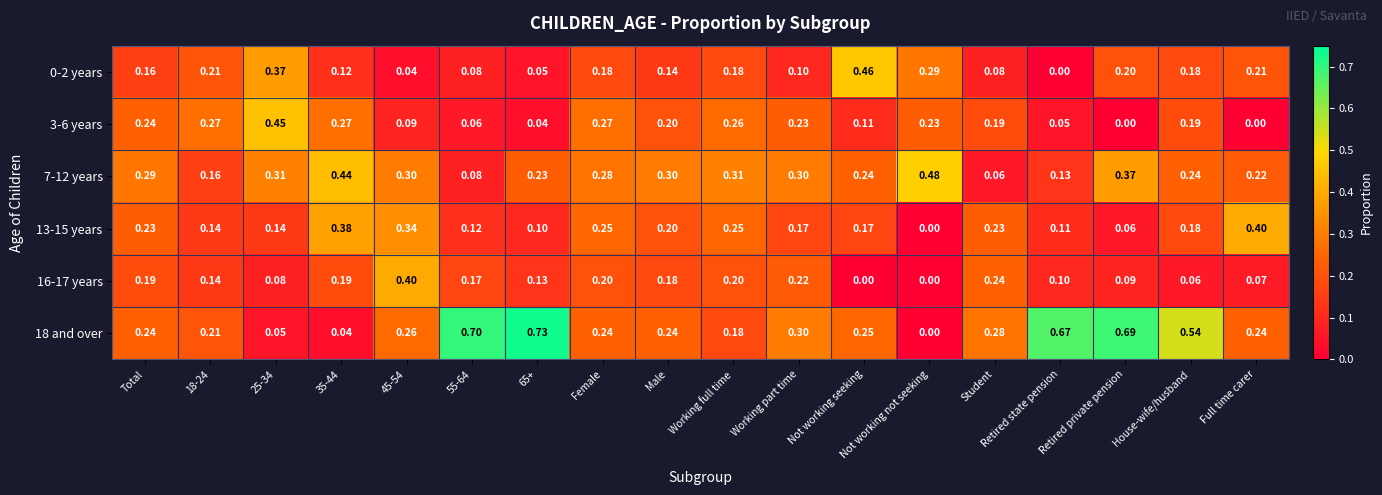

Where is 18 and over nearest to the value 0?

Not working not seeking